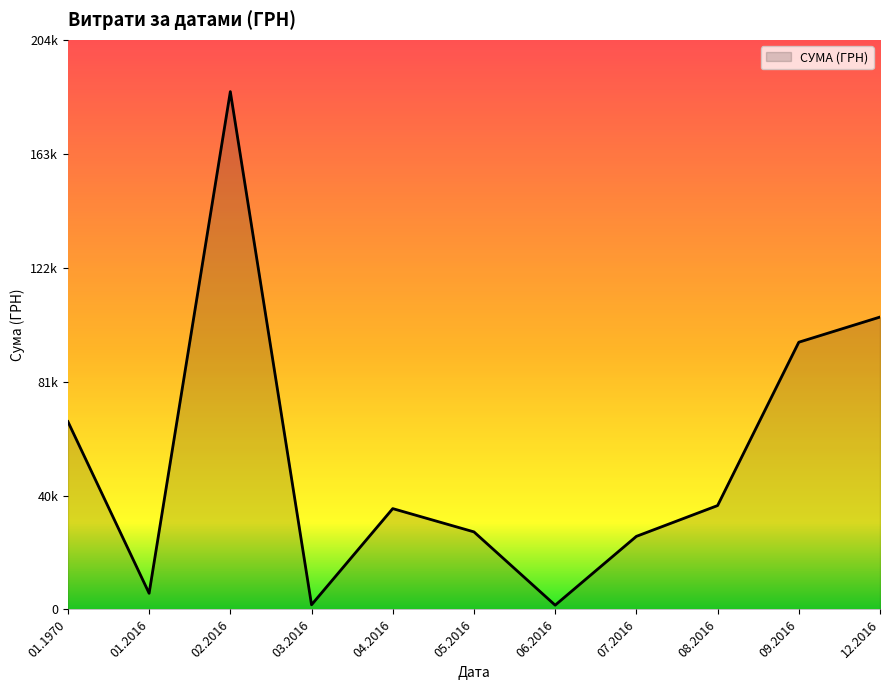

Does the chart have visible grid lines?

No